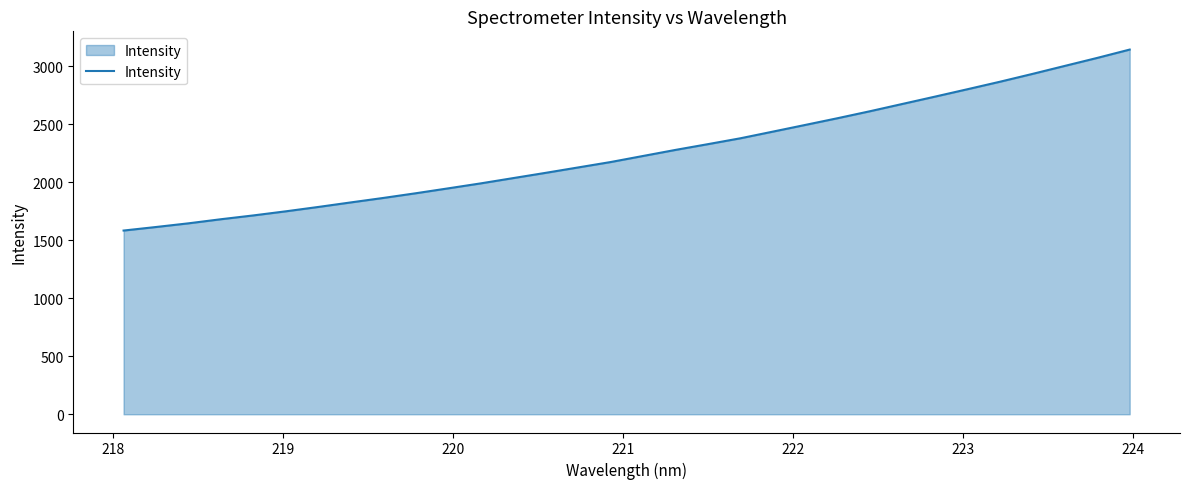

What is the minimum value shown in the chart?

1584.5